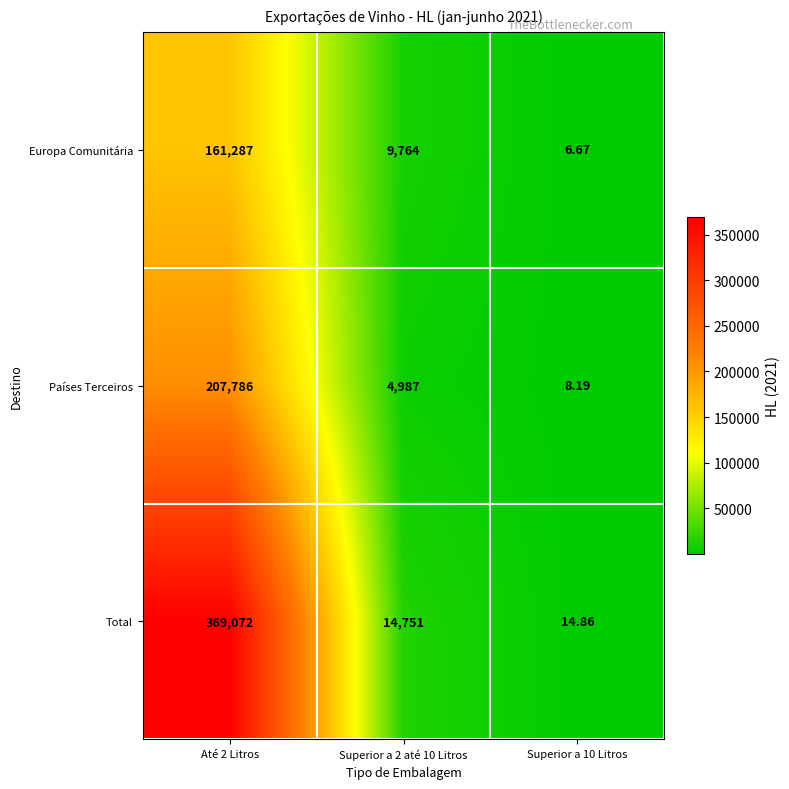

At Superior a 10 Litros, list the series in order from largest to smallest.

Total, Países Terceiros, Europa Comunitária